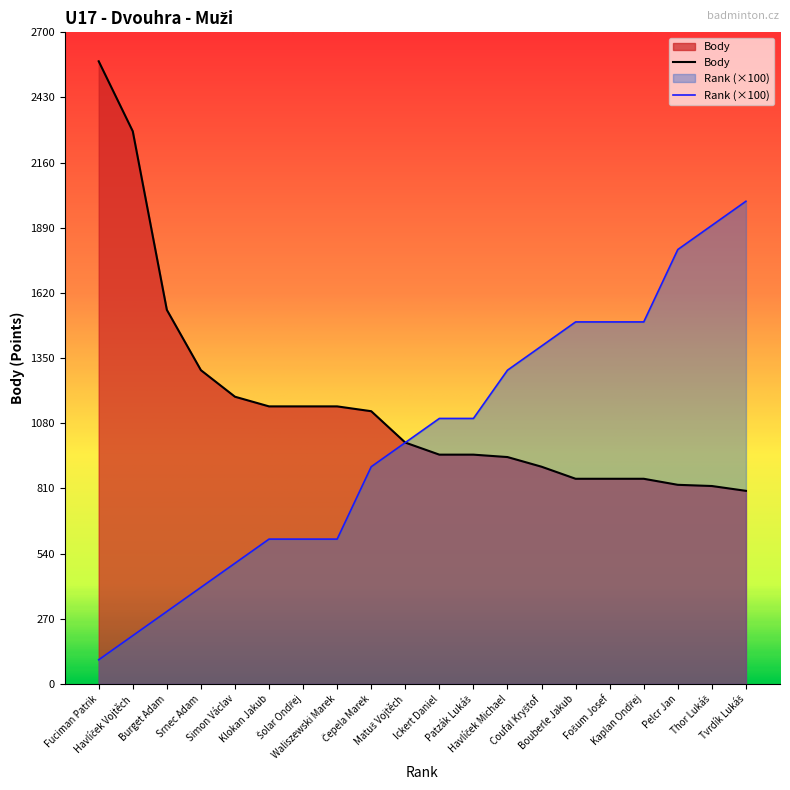

What is the minimum value for Rank?

100